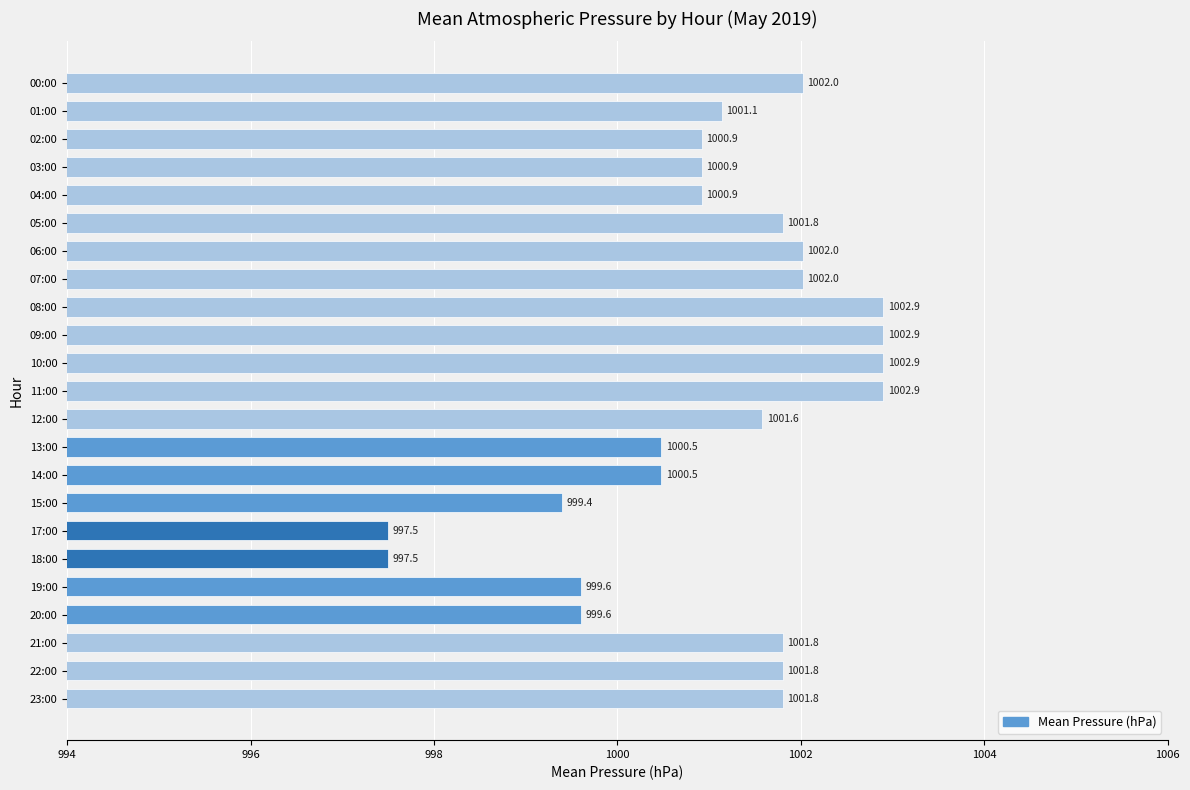

How many values exceed 1001?

13